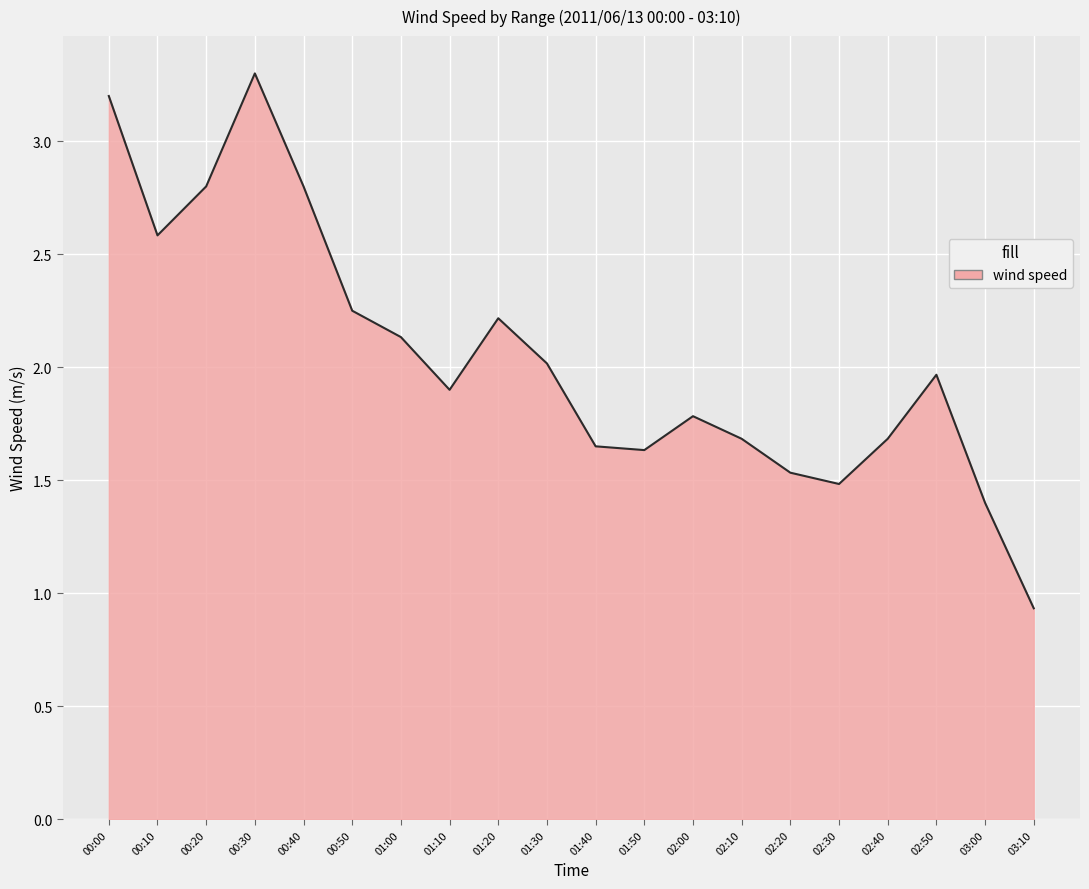

What is the difference between the maximum and minimum values?

2.4